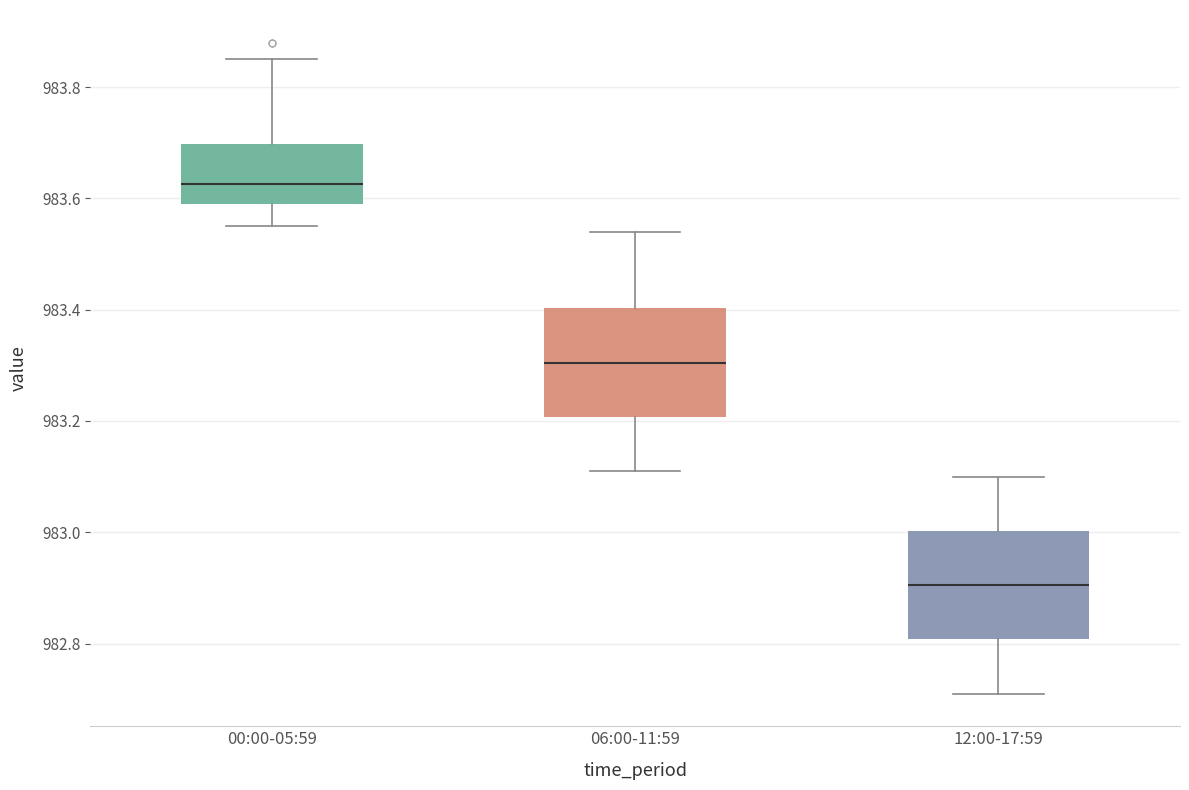

Reading left to right, transcribe this box plot: for each box, give where its median line is, the range the box spans, and where its two whiskers end, as read against the y-axis. The values are not printed on the chart, so give them approximately, as read against the axis.

00:00-05:59: median 983.62, box 983.60 to 983.70, whiskers 983.56 to 983.86
06:00-11:59: median 983.30, box 983.20 to 983.40, whiskers 983.12 to 983.54
12:00-17:59: median 982.90, box 982.80 to 983.00, whiskers 982.72 to 983.10